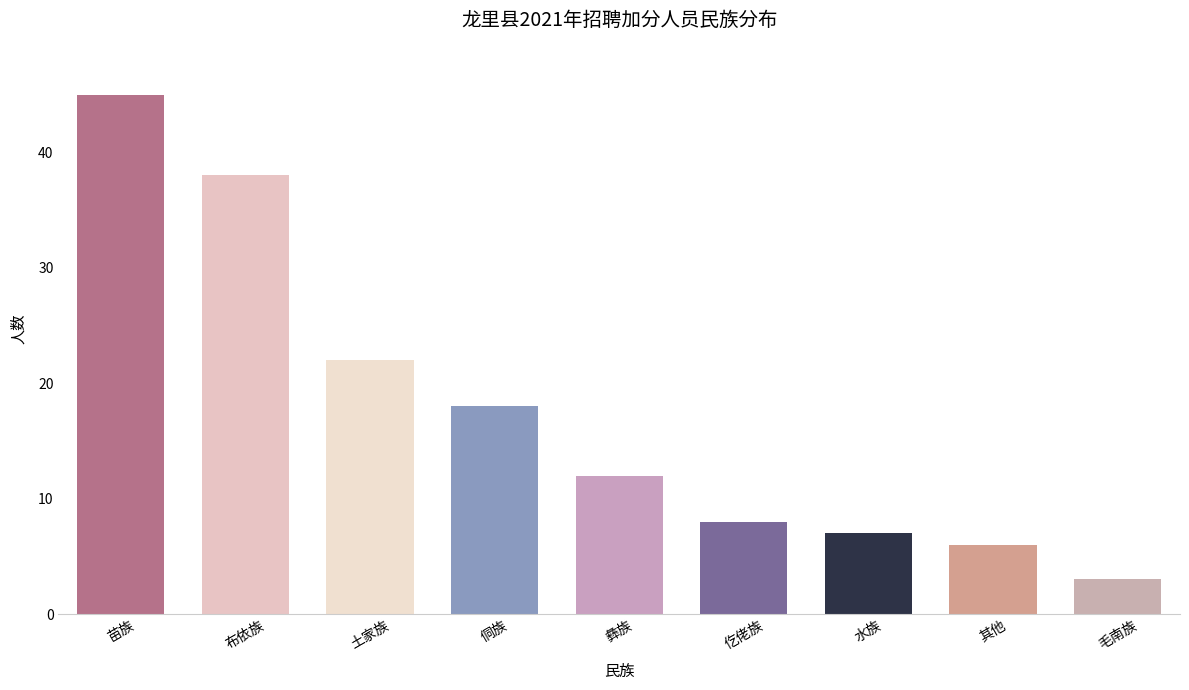

What is the sum of the values at 侗族 and 水族?

25